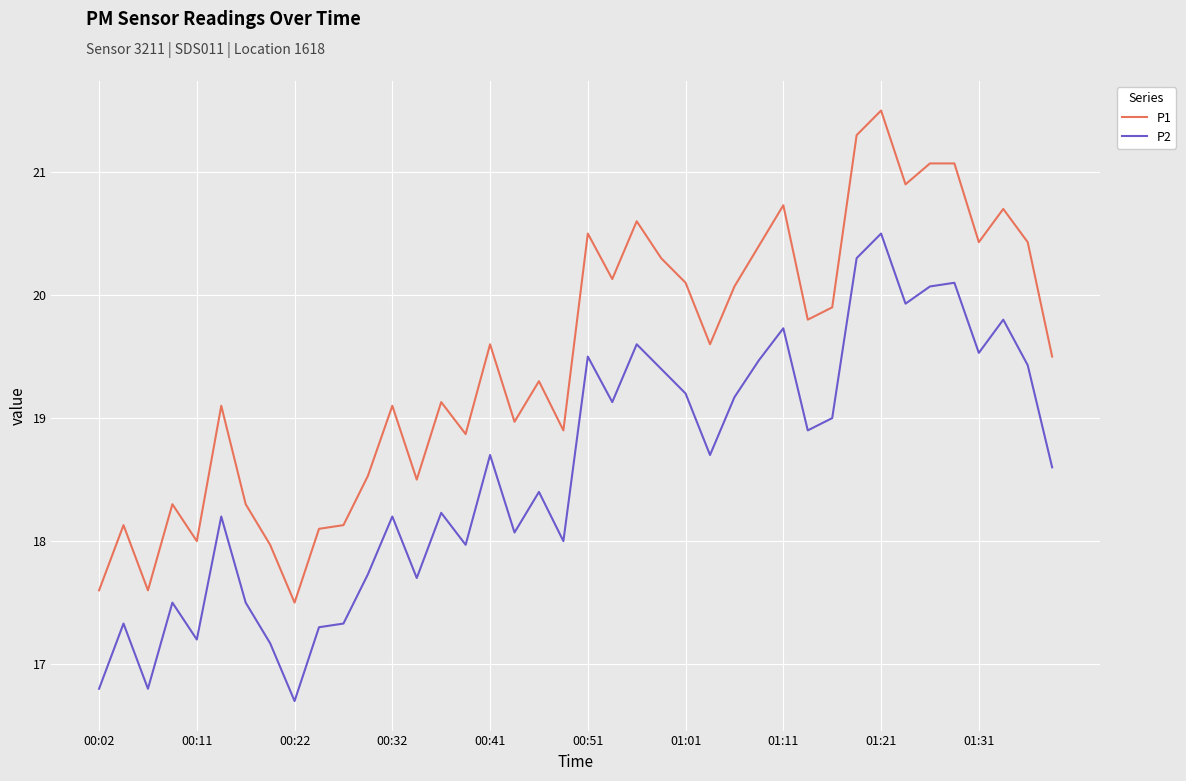

Reading right to left, list all the values displayed in this chart.

P1: 19.5	20.4	20.7	20.4	21.1	21.1	20.9	21.5	21.3	19.9	19.8	20.7	20.4	20.1	19.6	20.1	20.3	20.6	20.1	20.5	18.9	19.3	19.0	19.6	18.9	19.1	18.5	19.1	18.5	18.1	18.1	17.5	18.0	18.3	19.1	18.0	18.3	17.6	18.1	17.6
P2: 18.6	19.4	19.8	19.5	20.1	20.1	19.9	20.5	20.3	19.0	18.9	19.7	19.5	19.2	18.7	19.2	19.4	19.6	19.1	19.5	18.0	18.4	18.1	18.7	18.0	18.2	17.7	18.2	17.7	17.3	17.3	16.7	17.2	17.5	18.2	17.2	17.5	16.8	17.3	16.8